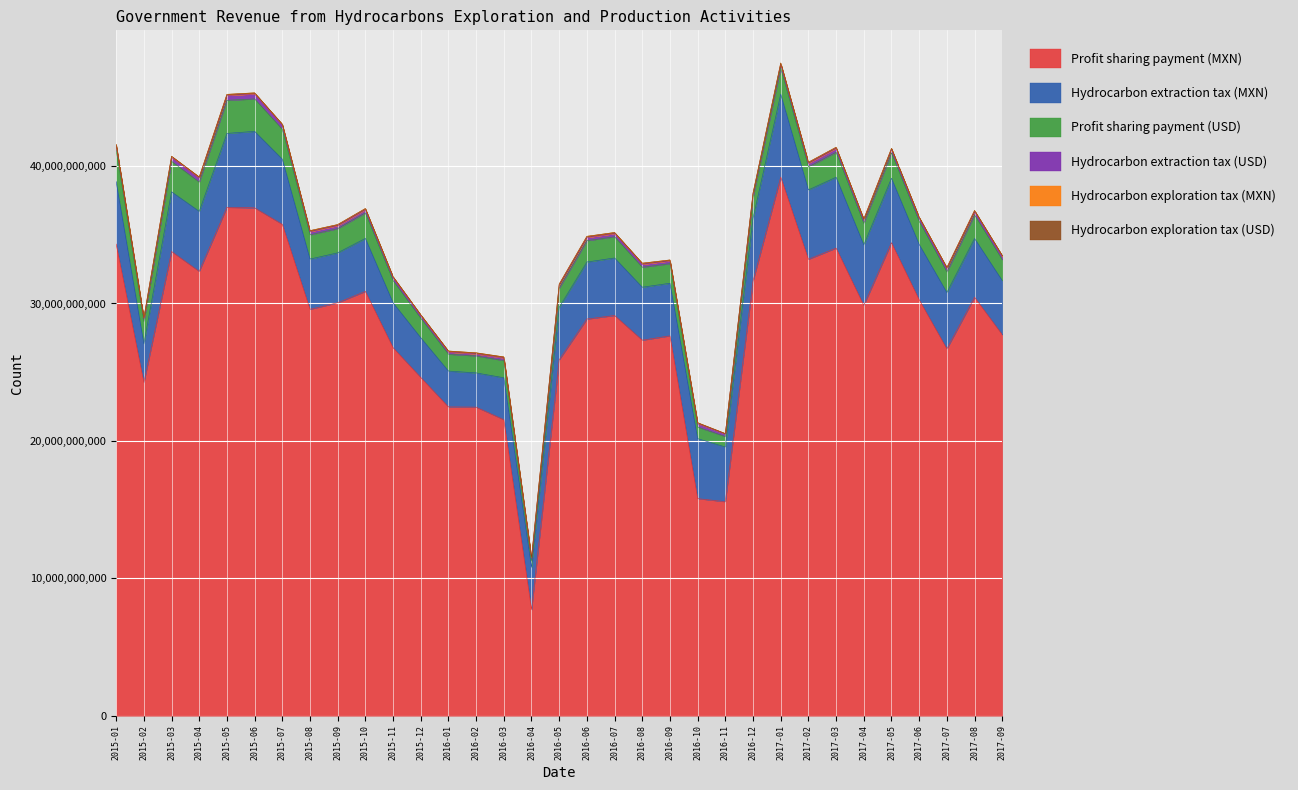

Between 2015-06 and 2016-07, which series saw the biggest shift?

Profit sharing payment (MXN)